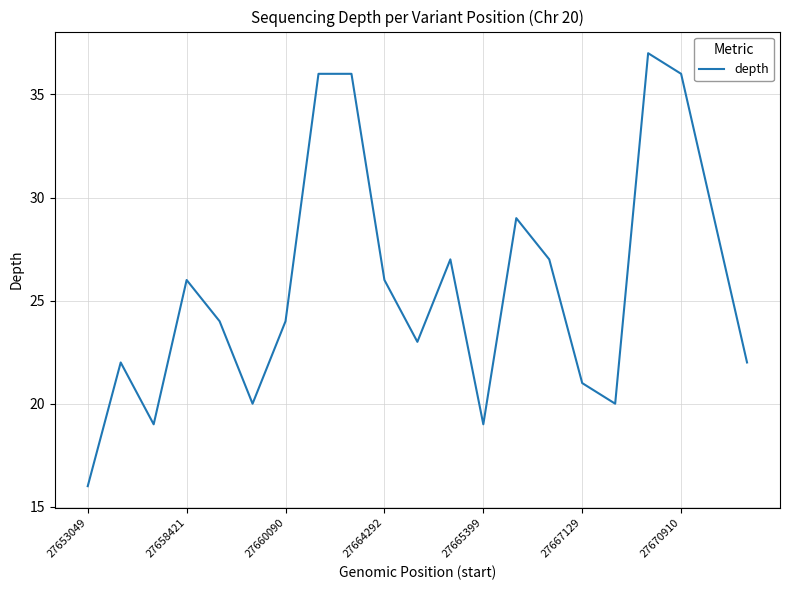

What is the greatest value displayed?

37